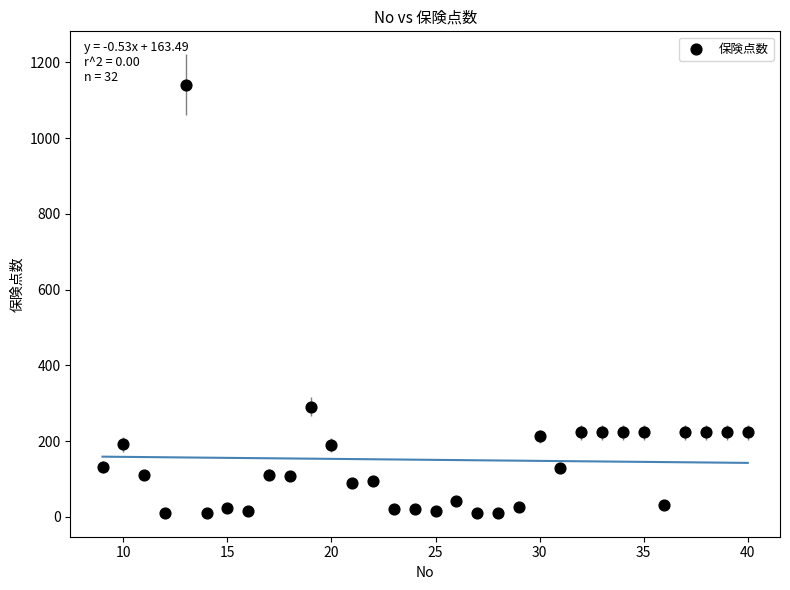

What is the range of X values (max minus min)?

31